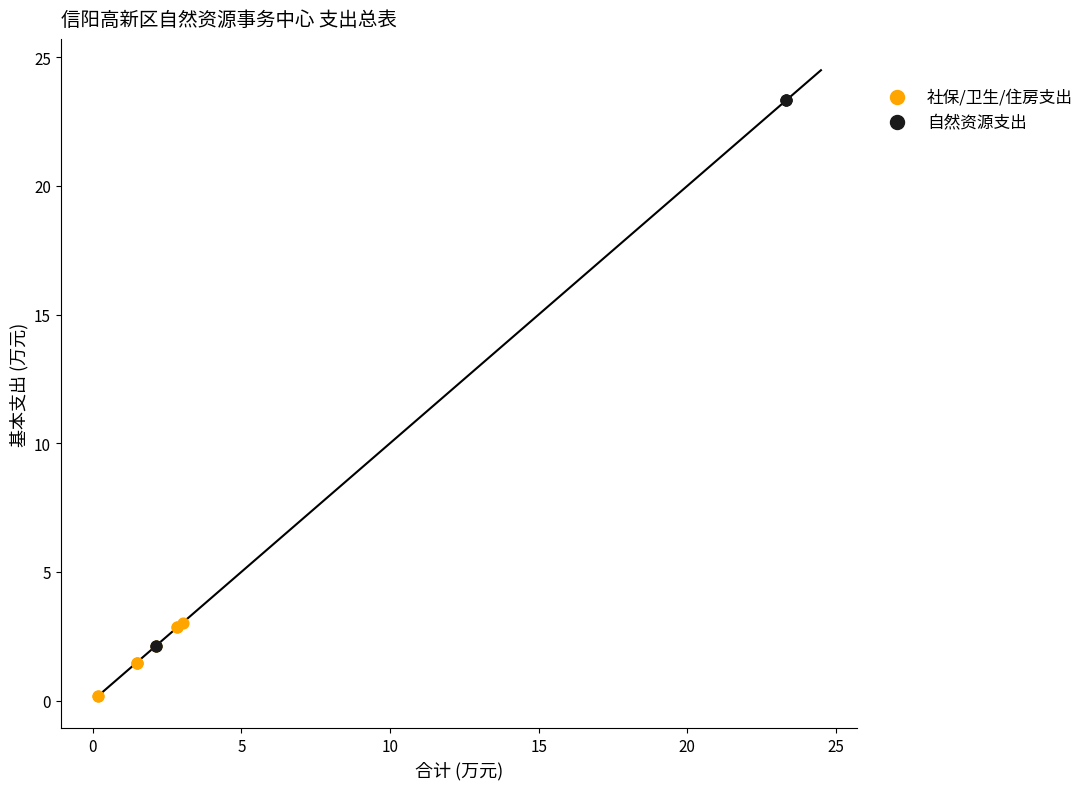

Which series reaches the minimum Y coordinate?

社保/卫生/住房支出